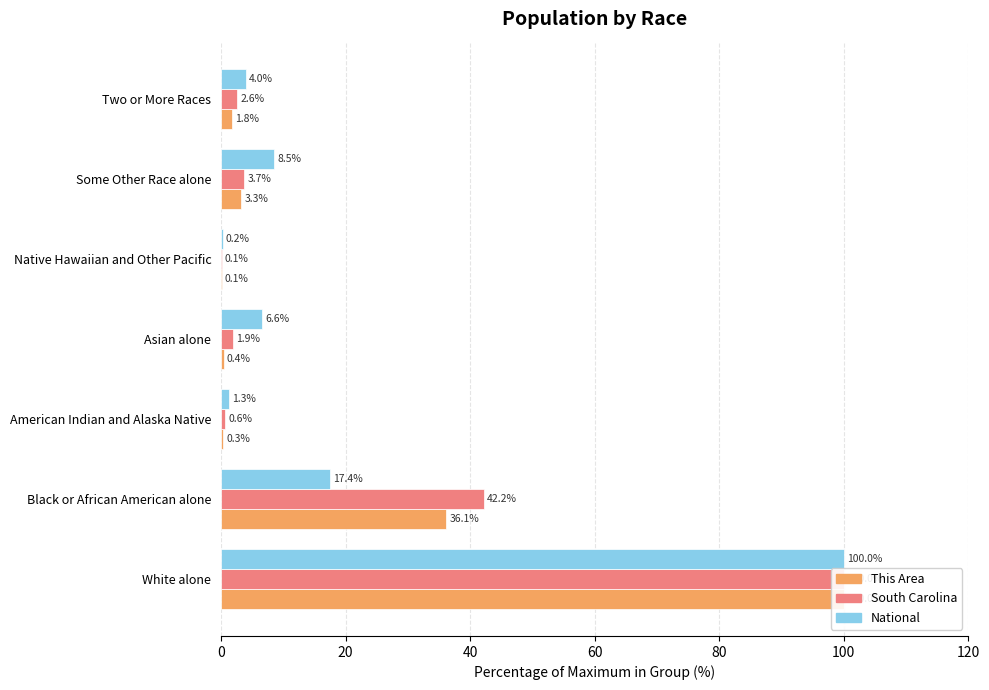

What is the value of the This Area bar at the 2nd from the left?

36.1